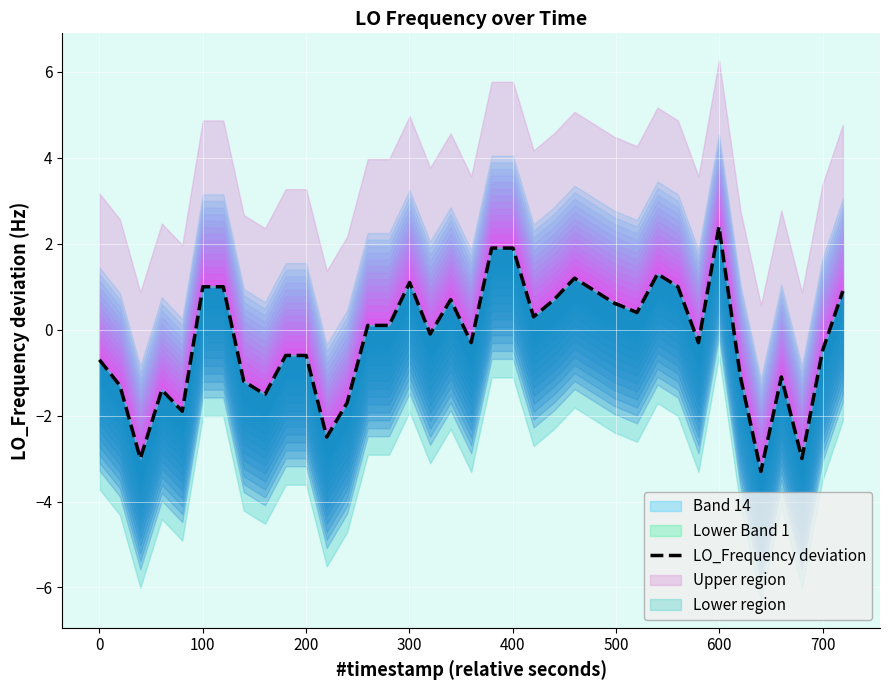

How many data points are less than 0?

20